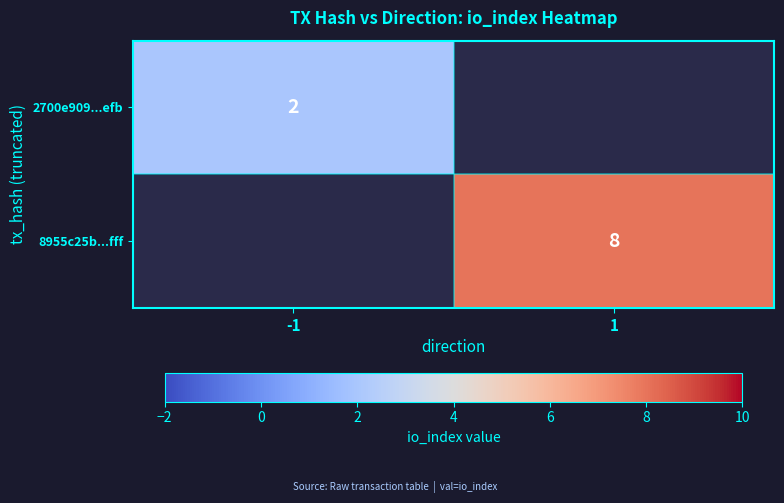

True or false: 2700e909...efb has a value of 0.5 at -1.

False